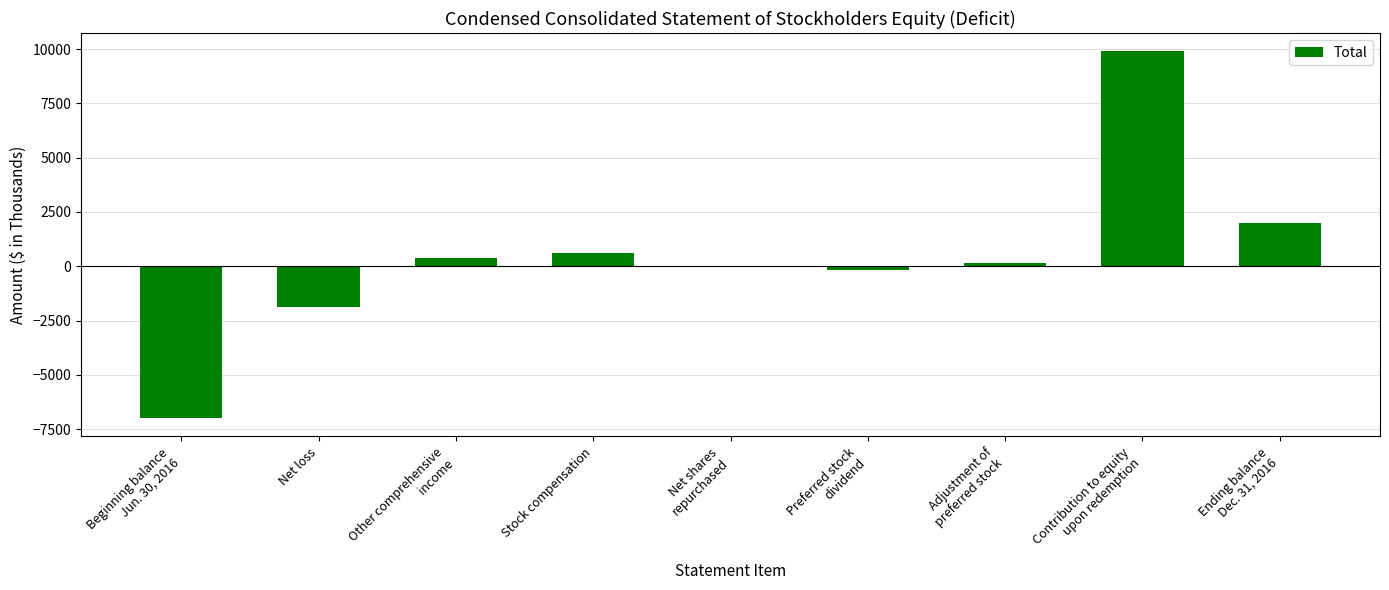

Which label corresponds to the largest value in the chart?

Contribution to equity
upon redemption